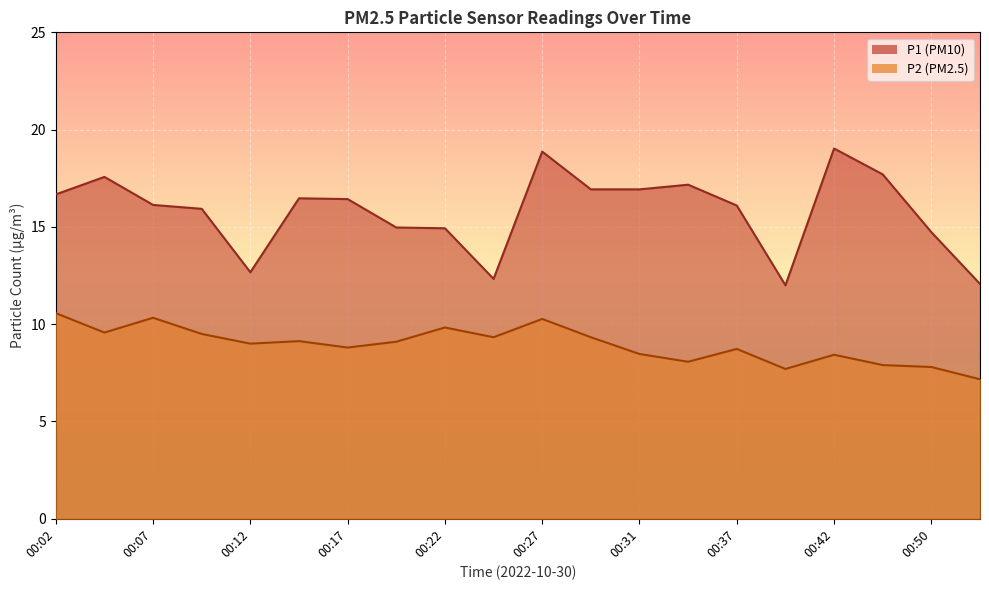

What is the value of the P2 point at the 6th from the left?

9.1